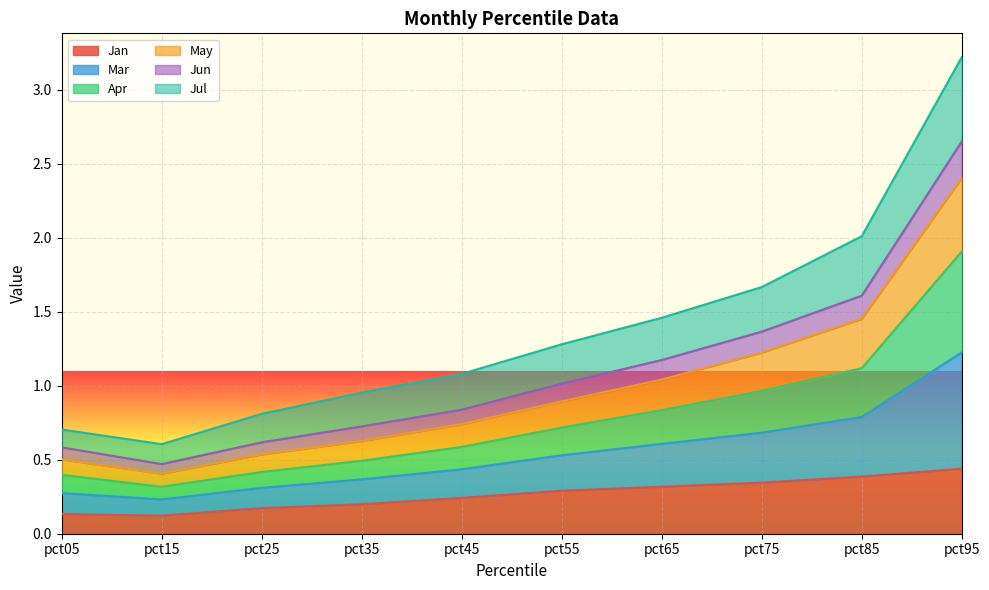

What is the maximum value for Jun?

2.7